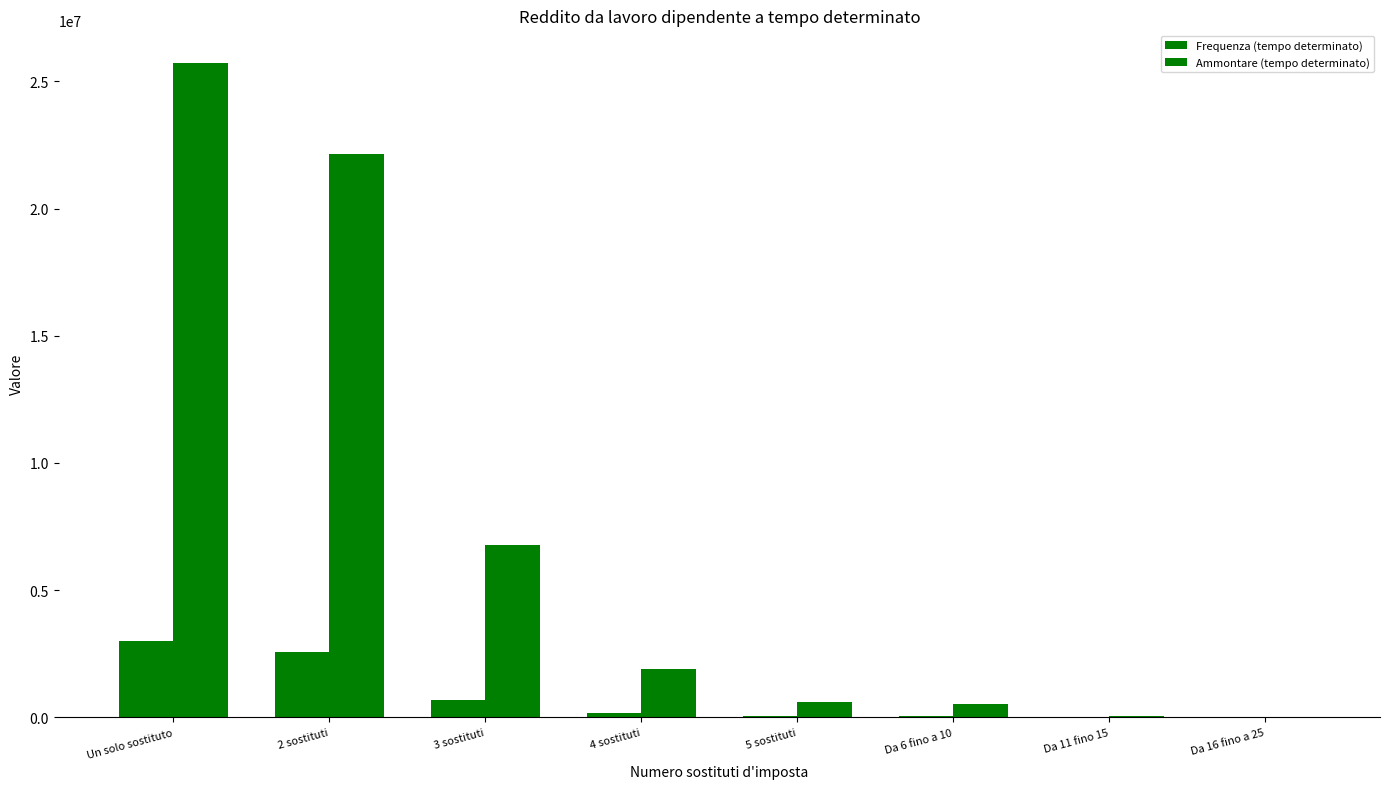

What is the difference between the maximum and minimum values in the Frequenza (tempo determinato) series?

2977698